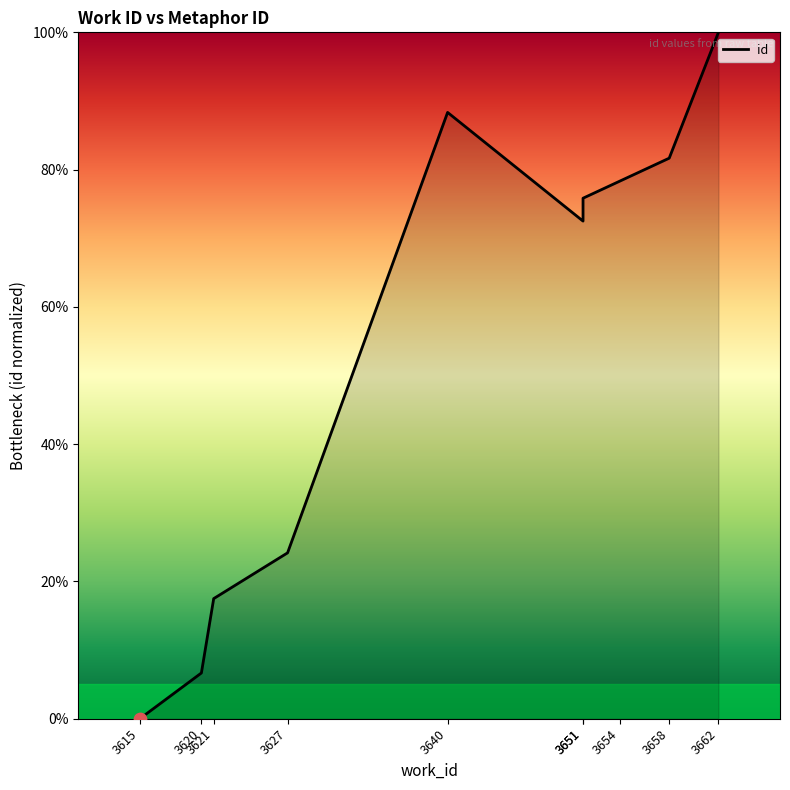

What is the ratio of the value at 3662 to the value at 3651?

1.3